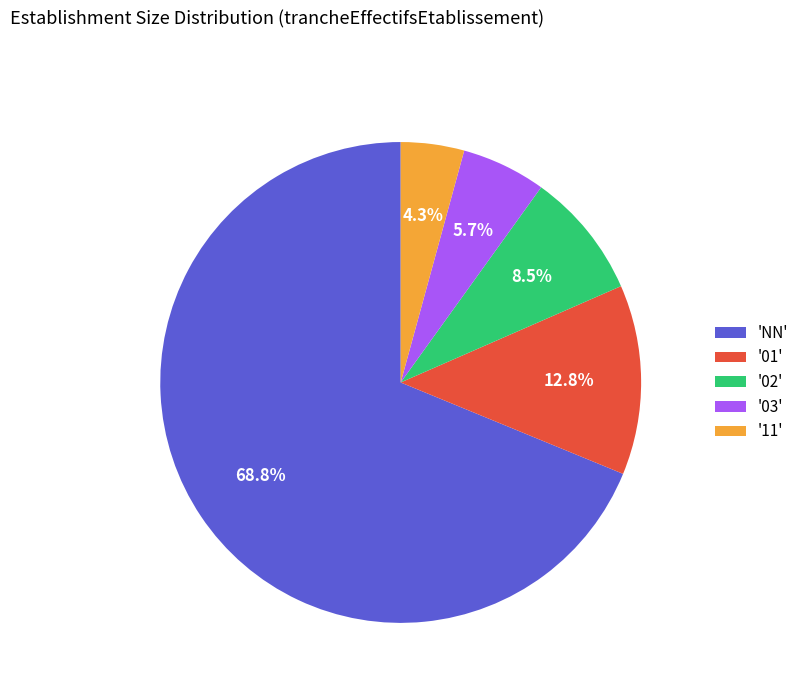

What is the majority slice?

'NN'